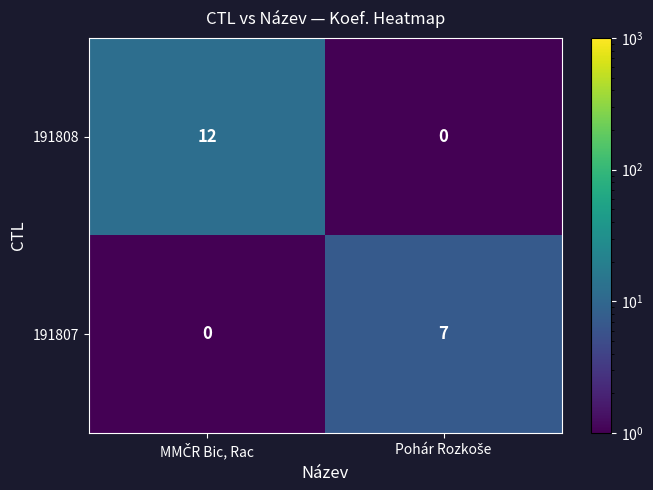

Reading left to right, extract all data points from this chart.

191808: 12	0
191807: 0	7